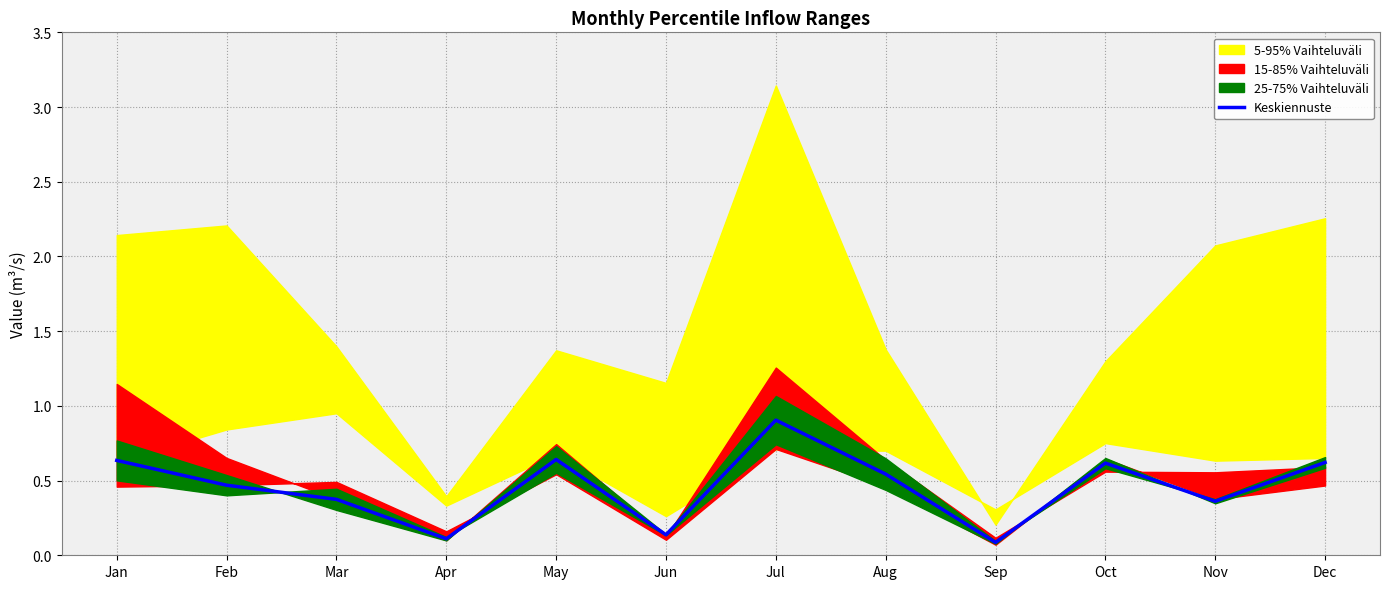

What is the change in value from Mar to May?

+0.3